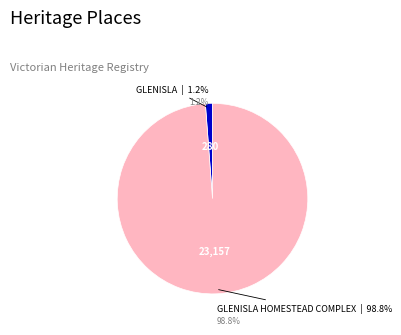

What percentage is the GLENISLA HOMESTEAD COMPLEX slice, to the nearest percent?

99%